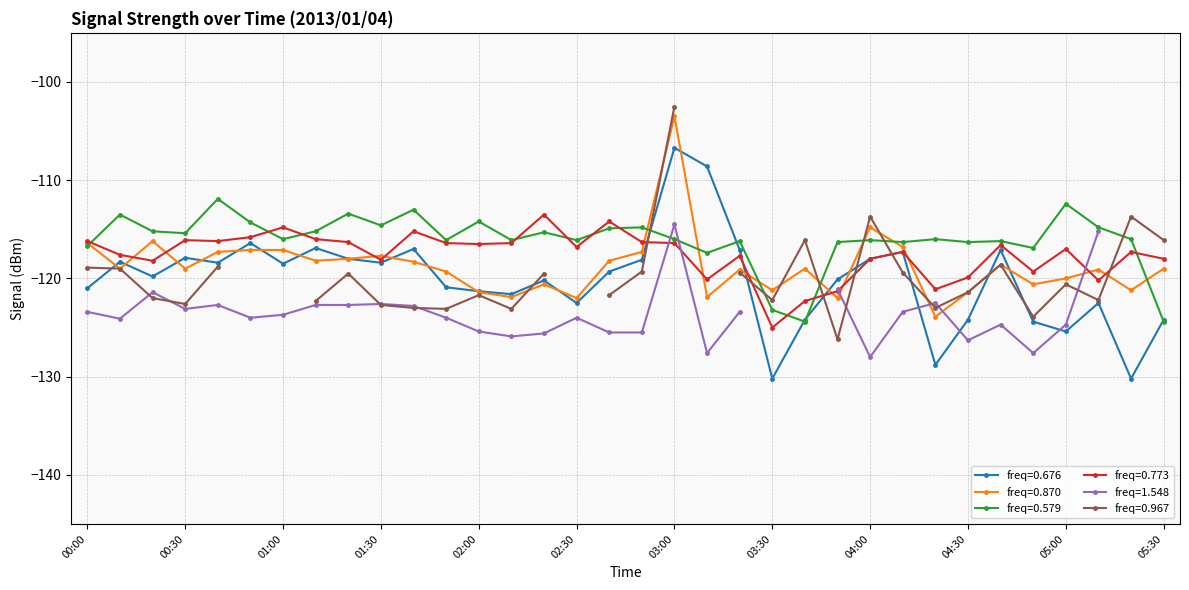

Is the value of freq=0.676 at 03:00 greater than the value of freq=0.773 at 04:30?

Yes